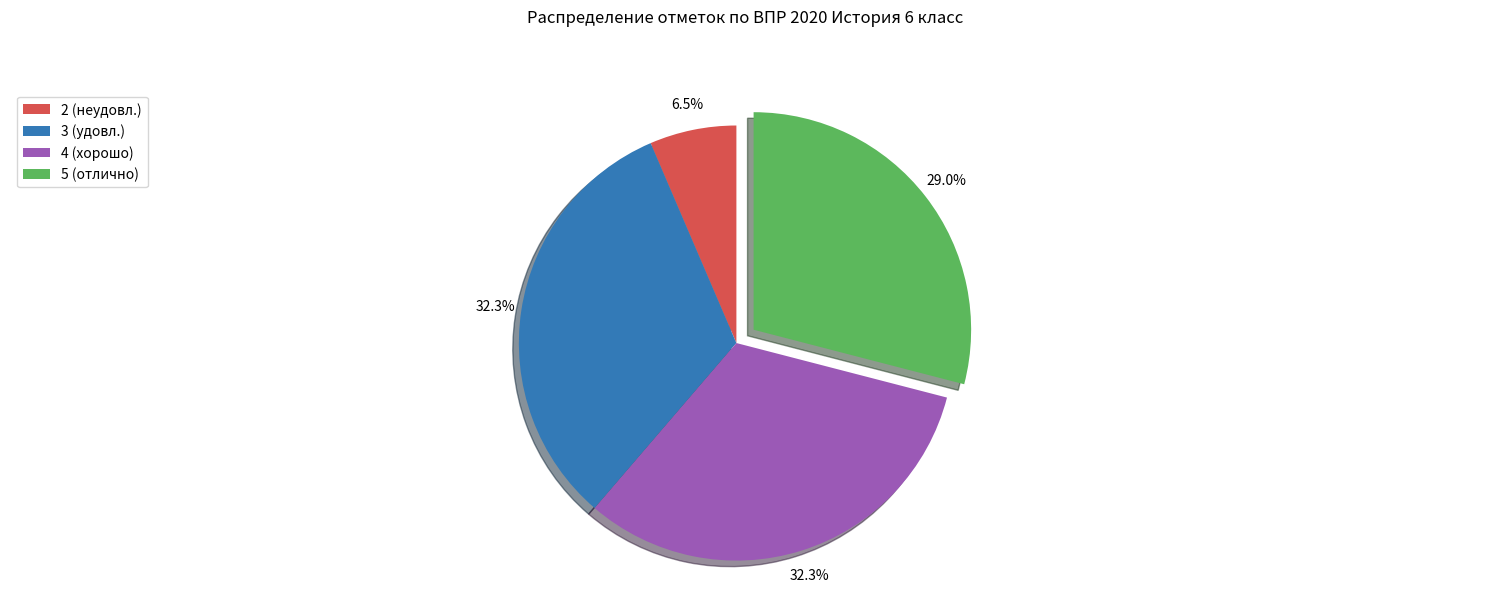

How much of the chart is everything except 4 (хорошо)?

67.7%